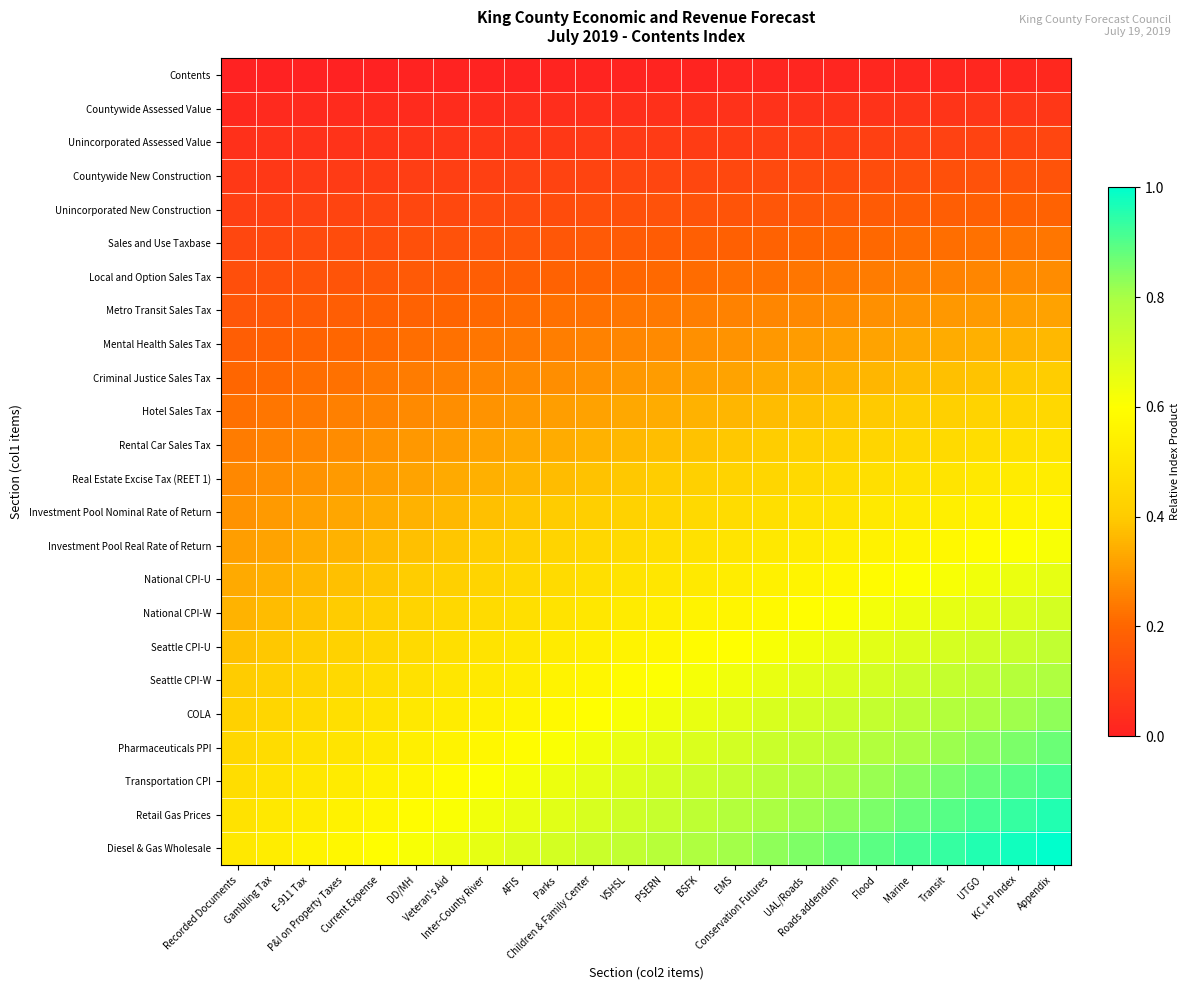

Reading left to right, list all the values displayed in this chart.

Contents: Recorded Documents=0.0	Gambling Tax=0.0	E-911 Tax=0.0	P&I on Property Taxes=0.0	Current Expense=0.0	DD/MH=0.0	Veteran's Aid=0.0	Inter-County River=0.0	AFIS=0.0	Parks=0.0	Children & Family Center=0.0	VSHSL=0.0	PSERN=0.0	BSFK=0.0	EMS=0.0	Conservation Futures=0.0	UAL/Roads=0.0	Roads addendum=0.0	Flood=0.0	Marine=0.0	Transit=0.0	UTGO=0.0	KC I+P Index=0.0	Appendix=0.0
Countywide Assessed Value: Recorded Documents=0.0	Gambling Tax=0.0	E-911 Tax=0.0	P&I on Property Taxes=0.0	Current Expense=0.0	DD/MH=0.0	Veteran's Aid=0.0	Inter-County River=0.0	AFIS=0.0	Parks=0.0	Children & Family Center=0.0	VSHSL=0.0	PSERN=0.0	BSFK=0.0	EMS=0.0	Conservation Futures=0.0	UAL/Roads=0.1	Roads addendum=0.1	Flood=0.1	Marine=0.1	Transit=0.1	UTGO=0.1	KC I+P Index=0.1	Appendix=0.1
Unincorporated Assessed Value: Recorded Documents=0.0	Gambling Tax=0.0	E-911 Tax=0.0	P&I on Property Taxes=0.1	Current Expense=0.1	DD/MH=0.1	Veteran's Aid=0.1	Inter-County River=0.1	AFIS=0.1	Parks=0.1	Children & Family Center=0.1	VSHSL=0.1	PSERN=0.1	BSFK=0.1	EMS=0.1	Conservation Futures=0.1	UAL/Roads=0.1	Roads addendum=0.1	Flood=0.1	Marine=0.1	Transit=0.1	UTGO=0.1	KC I+P Index=0.1	Appendix=0.1
Countywide New Construction: Recorded Documents=0.1	Gambling Tax=0.1	E-911 Tax=0.1	P&I on Property Taxes=0.1	Current Expense=0.1	DD/MH=0.1	Veteran's Aid=0.1	Inter-County River=0.1	AFIS=0.1	Parks=0.1	Children & Family Center=0.1	VSHSL=0.1	PSERN=0.1	BSFK=0.1	EMS=0.1	Conservation Futures=0.1	UAL/Roads=0.1	Roads addendum=0.1	Flood=0.1	Marine=0.1	Transit=0.1	UTGO=0.1	KC I+P Index=0.1	Appendix=0.1
Unincorporated New Construction: Recorded Documents=0.1	Gambling Tax=0.1	E-911 Tax=0.1	P&I on Property Taxes=0.1	Current Expense=0.1	DD/MH=0.1	Veteran's Aid=0.1	Inter-County River=0.1	AFIS=0.1	Parks=0.1	Children & Family Center=0.1	VSHSL=0.1	PSERN=0.1	BSFK=0.1	EMS=0.2	Conservation Futures=0.2	UAL/Roads=0.2	Roads addendum=0.2	Flood=0.2	Marine=0.2	Transit=0.2	UTGO=0.2	KC I+P Index=0.2	Appendix=0.2
Sales and Use Taxbase: Recorded Documents=0.1	Gambling Tax=0.1	E-911 Tax=0.1	P&I on Property Taxes=0.1	Current Expense=0.1	DD/MH=0.1	Veteran's Aid=0.1	Inter-County River=0.1	AFIS=0.2	Parks=0.2	Children & Family Center=0.2	VSHSL=0.2	PSERN=0.2	BSFK=0.2	EMS=0.2	Conservation Futures=0.2	UAL/Roads=0.2	Roads addendum=0.2	Flood=0.2	Marine=0.2	Transit=0.2	UTGO=0.2	KC I+P Index=0.2	Appendix=0.2
Local and Option Sales Tax: Recorded Documents=0.1	Gambling Tax=0.1	E-911 Tax=0.1	P&I on Property Taxes=0.2	Current Expense=0.2	DD/MH=0.2	Veteran's Aid=0.2	Inter-County River=0.2	AFIS=0.2	Parks=0.2	Children & Family Center=0.2	VSHSL=0.2	PSERN=0.2	BSFK=0.2	EMS=0.2	Conservation Futures=0.2	UAL/Roads=0.2	Roads addendum=0.2	Flood=0.2	Marine=0.3	Transit=0.3	UTGO=0.3	KC I+P Index=0.3	Appendix=0.3
Metro Transit Sales Tax: Recorded Documents=0.2	Gambling Tax=0.2	E-911 Tax=0.2	P&I on Property Taxes=0.2	Current Expense=0.2	DD/MH=0.2	Veteran's Aid=0.2	Inter-County River=0.2	AFIS=0.2	Parks=0.2	Children & Family Center=0.2	VSHSL=0.2	PSERN=0.2	BSFK=0.2	EMS=0.3	Conservation Futures=0.3	UAL/Roads=0.3	Roads addendum=0.3	Flood=0.3	Marine=0.3	Transit=0.3	UTGO=0.3	KC I+P Index=0.3	Appendix=0.3
Mental Health Sales Tax: Recorded Documents=0.2	Gambling Tax=0.2	E-911 Tax=0.2	P&I on Property Taxes=0.2	Current Expense=0.2	DD/MH=0.2	Veteran's Aid=0.2	Inter-County River=0.2	AFIS=0.2	Parks=0.2	Children & Family Center=0.3	VSHSL=0.3	PSERN=0.3	BSFK=0.3	EMS=0.3	Conservation Futures=0.3	UAL/Roads=0.3	Roads addendum=0.3	Flood=0.3	Marine=0.3	Transit=0.3	UTGO=0.3	KC I+P Index=0.4	Appendix=0.4
Criminal Justice Sales Tax: Recorded Documents=0.2	Gambling Tax=0.2	E-911 Tax=0.2	P&I on Property Taxes=0.2	Current Expense=0.2	DD/MH=0.2	Veteran's Aid=0.3	Inter-County River=0.3	AFIS=0.3	Parks=0.3	Children & Family Center=0.3	VSHSL=0.3	PSERN=0.3	BSFK=0.3	EMS=0.3	Conservation Futures=0.3	UAL/Roads=0.3	Roads addendum=0.4	Flood=0.4	Marine=0.4	Transit=0.4	UTGO=0.4	KC I+P Index=0.4	Appendix=0.4
Hotel Sales Tax: Recorded Documents=0.2	Gambling Tax=0.2	E-911 Tax=0.2	P&I on Property Taxes=0.3	Current Expense=0.3	DD/MH=0.3	Veteran's Aid=0.3	Inter-County River=0.3	AFIS=0.3	Parks=0.3	Children & Family Center=0.3	VSHSL=0.3	PSERN=0.3	BSFK=0.3	EMS=0.4	Conservation Futures=0.4	UAL/Roads=0.4	Roads addendum=0.4	Flood=0.4	Marine=0.4	Transit=0.4	UTGO=0.4	KC I+P Index=0.4	Appendix=0.4
Rental Car Sales Tax: Recorded Documents=0.2	Gambling Tax=0.3	E-911 Tax=0.3	P&I on Property Taxes=0.3	Current Expense=0.3	DD/MH=0.3	Veteran's Aid=0.3	Inter-County River=0.3	AFIS=0.3	Parks=0.3	Children & Family Center=0.4	VSHSL=0.4	PSERN=0.4	BSFK=0.4	EMS=0.4	Conservation Futures=0.4	UAL/Roads=0.4	Roads addendum=0.4	Flood=0.4	Marine=0.4	Transit=0.5	UTGO=0.5	KC I+P Index=0.5	Appendix=0.5
Real Estate Excise Tax (REET 1): Recorded Documents=0.3	Gambling Tax=0.3	E-911 Tax=0.3	P&I on Property Taxes=0.3	Current Expense=0.3	DD/MH=0.3	Veteran's Aid=0.3	Inter-County River=0.3	AFIS=0.4	Parks=0.4	Children & Family Center=0.4	VSHSL=0.4	PSERN=0.4	BSFK=0.4	EMS=0.4	Conservation Futures=0.4	UAL/Roads=0.5	Roads addendum=0.5	Flood=0.5	Marine=0.5	Transit=0.5	UTGO=0.5	KC I+P Index=0.5	Appendix=0.5
Investment Pool Nominal Rate of Return: Recorded Documents=0.3	Gambling Tax=0.3	E-911 Tax=0.3	P&I on Property Taxes=0.3	Current Expense=0.3	DD/MH=0.4	Veteran's Aid=0.4	Inter-County River=0.4	AFIS=0.4	Parks=0.4	Children & Family Center=0.4	VSHSL=0.4	PSERN=0.4	BSFK=0.4	EMS=0.5	Conservation Futures=0.5	UAL/Roads=0.5	Roads addendum=0.5	Flood=0.5	Marine=0.5	Transit=0.5	UTGO=0.5	KC I+P Index=0.6	Appendix=0.6
Investment Pool Real Rate of Return: Recorded Documents=0.3	Gambling Tax=0.3	E-911 Tax=0.3	P&I on Property Taxes=0.4	Current Expense=0.4	DD/MH=0.4	Veteran's Aid=0.4	Inter-County River=0.4	AFIS=0.4	Parks=0.4	Children & Family Center=0.4	VSHSL=0.5	PSERN=0.5	BSFK=0.5	EMS=0.5	Conservation Futures=0.5	UAL/Roads=0.5	Roads addendum=0.5	Flood=0.6	Marine=0.6	Transit=0.6	UTGO=0.6	KC I+P Index=0.6	Appendix=0.6
National CPI-U: Recorded Documents=0.3	Gambling Tax=0.3	E-911 Tax=0.4	P&I on Property Taxes=0.4	Current Expense=0.4	DD/MH=0.4	Veteran's Aid=0.4	Inter-County River=0.4	AFIS=0.4	Parks=0.5	Children & Family Center=0.5	VSHSL=0.5	PSERN=0.5	BSFK=0.5	EMS=0.5	Conservation Futures=0.5	UAL/Roads=0.6	Roads addendum=0.6	Flood=0.6	Marine=0.6	Transit=0.6	UTGO=0.6	KC I+P Index=0.6	Appendix=0.7
National CPI-W: Recorded Documents=0.4	Gambling Tax=0.4	E-911 Tax=0.4	P&I on Property Taxes=0.4	Current Expense=0.4	DD/MH=0.4	Veteran's Aid=0.4	Inter-County River=0.5	AFIS=0.5	Parks=0.5	Children & Family Center=0.5	VSHSL=0.5	PSERN=0.5	BSFK=0.6	EMS=0.6	Conservation Futures=0.6	UAL/Roads=0.6	Roads addendum=0.6	Flood=0.6	Marine=0.6	Transit=0.7	UTGO=0.7	KC I+P Index=0.7	Appendix=0.7
Seattle CPI-U: Recorded Documents=0.4	Gambling Tax=0.4	E-911 Tax=0.4	P&I on Property Taxes=0.4	Current Expense=0.4	DD/MH=0.5	Veteran's Aid=0.5	Inter-County River=0.5	AFIS=0.5	Parks=0.5	Children & Family Center=0.5	VSHSL=0.6	PSERN=0.6	BSFK=0.6	EMS=0.6	Conservation Futures=0.6	UAL/Roads=0.6	Roads addendum=0.6	Flood=0.7	Marine=0.7	Transit=0.7	UTGO=0.7	KC I+P Index=0.7	Appendix=0.7
Seattle CPI-W: Recorded Documents=0.4	Gambling Tax=0.4	E-911 Tax=0.4	P&I on Property Taxes=0.4	Current Expense=0.5	DD/MH=0.5	Veteran's Aid=0.5	Inter-County River=0.5	AFIS=0.5	Parks=0.6	Children & Family Center=0.6	VSHSL=0.6	PSERN=0.6	BSFK=0.6	EMS=0.6	Conservation Futures=0.7	UAL/Roads=0.7	Roads addendum=0.7	Flood=0.7	Marine=0.7	Transit=0.7	UTGO=0.8	KC I+P Index=0.8	Appendix=0.8
COLA: Recorded Documents=0.4	Gambling Tax=0.4	E-911 Tax=0.5	P&I on Property Taxes=0.5	Current Expense=0.5	DD/MH=0.5	Veteran's Aid=0.5	Inter-County River=0.5	AFIS=0.6	Parks=0.6	Children & Family Center=0.6	VSHSL=0.6	PSERN=0.6	BSFK=0.7	EMS=0.7	Conservation Futures=0.7	UAL/Roads=0.7	Roads addendum=0.7	Flood=0.7	Marine=0.8	Transit=0.8	UTGO=0.8	KC I+P Index=0.8	Appendix=0.8
Pharmaceuticals PPI: Recorded Documents=0.4	Gambling Tax=0.5	E-911 Tax=0.5	P&I on Property Taxes=0.5	Current Expense=0.5	DD/MH=0.5	Veteran's Aid=0.6	Inter-County River=0.6	AFIS=0.6	Parks=0.6	Children & Family Center=0.6	VSHSL=0.6	PSERN=0.7	BSFK=0.7	EMS=0.7	Conservation Futures=0.7	UAL/Roads=0.7	Roads addendum=0.8	Flood=0.8	Marine=0.8	Transit=0.8	UTGO=0.8	KC I+P Index=0.9	Appendix=0.9
Transportation CPI: Recorded Documents=0.5	Gambling Tax=0.5	E-911 Tax=0.5	P&I on Property Taxes=0.5	Current Expense=0.5	DD/MH=0.6	Veteran's Aid=0.6	Inter-County River=0.6	AFIS=0.6	Parks=0.6	Children & Family Center=0.7	VSHSL=0.7	PSERN=0.7	BSFK=0.7	EMS=0.7	Conservation Futures=0.8	UAL/Roads=0.8	Roads addendum=0.8	Flood=0.8	Marine=0.8	Transit=0.9	UTGO=0.9	KC I+P Index=0.9	Appendix=0.9
Retail Gas Prices: Recorded Documents=0.5	Gambling Tax=0.5	E-911 Tax=0.5	P&I on Property Taxes=0.5	Current Expense=0.6	DD/MH=0.6	Veteran's Aid=0.6	Inter-County River=0.6	AFIS=0.7	Parks=0.7	Children & Family Center=0.7	VSHSL=0.7	PSERN=0.7	BSFK=0.8	EMS=0.8	Conservation Futures=0.8	UAL/Roads=0.8	Roads addendum=0.8	Flood=0.9	Marine=0.9	Transit=0.9	UTGO=0.9	KC I+P Index=0.9	Appendix=1.0
Diesel & Gas Wholesale: Recorded Documents=0.5	Gambling Tax=0.5	E-911 Tax=0.6	P&I on Property Taxes=0.6	Current Expense=0.6	DD/MH=0.6	Veteran's Aid=0.6	Inter-County River=0.7	AFIS=0.7	Parks=0.7	Children & Family Center=0.7	VSHSL=0.7	PSERN=0.8	BSFK=0.8	EMS=0.8	Conservation Futures=0.8	UAL/Roads=0.9	Roads addendum=0.9	Flood=0.9	Marine=0.9	Transit=0.9	UTGO=1.0	KC I+P Index=1.0	Appendix=1.0